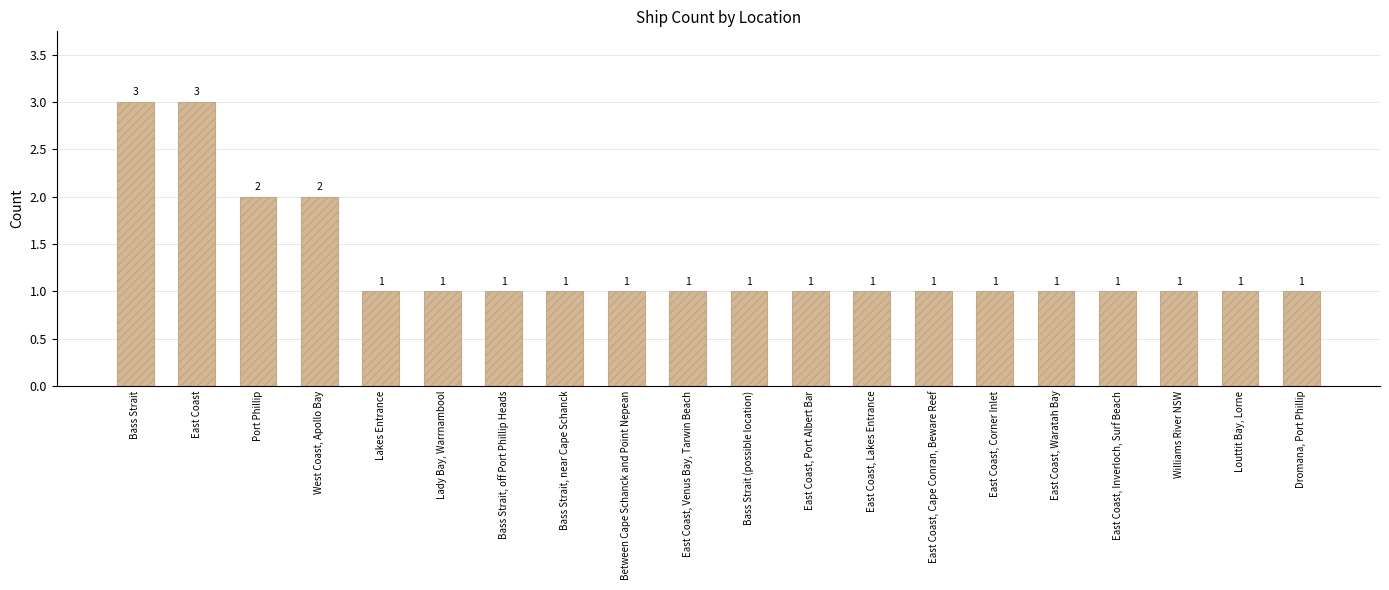

Is it true that the value at East Coast, Waratah Bay is 1?

True